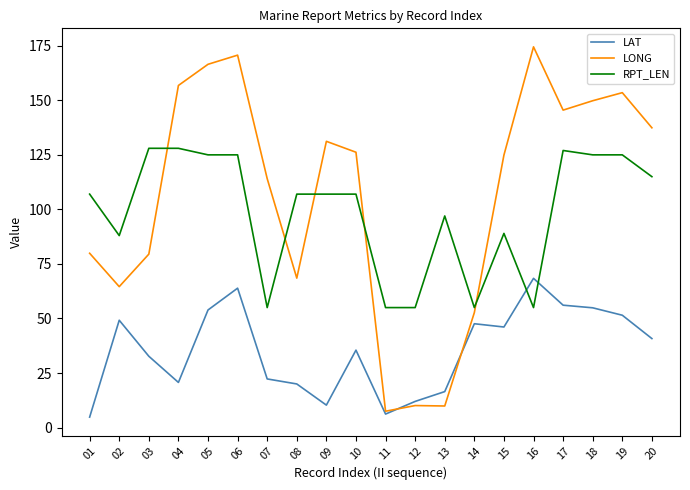

True or false: LONG and LAT intersect in this chart.

True